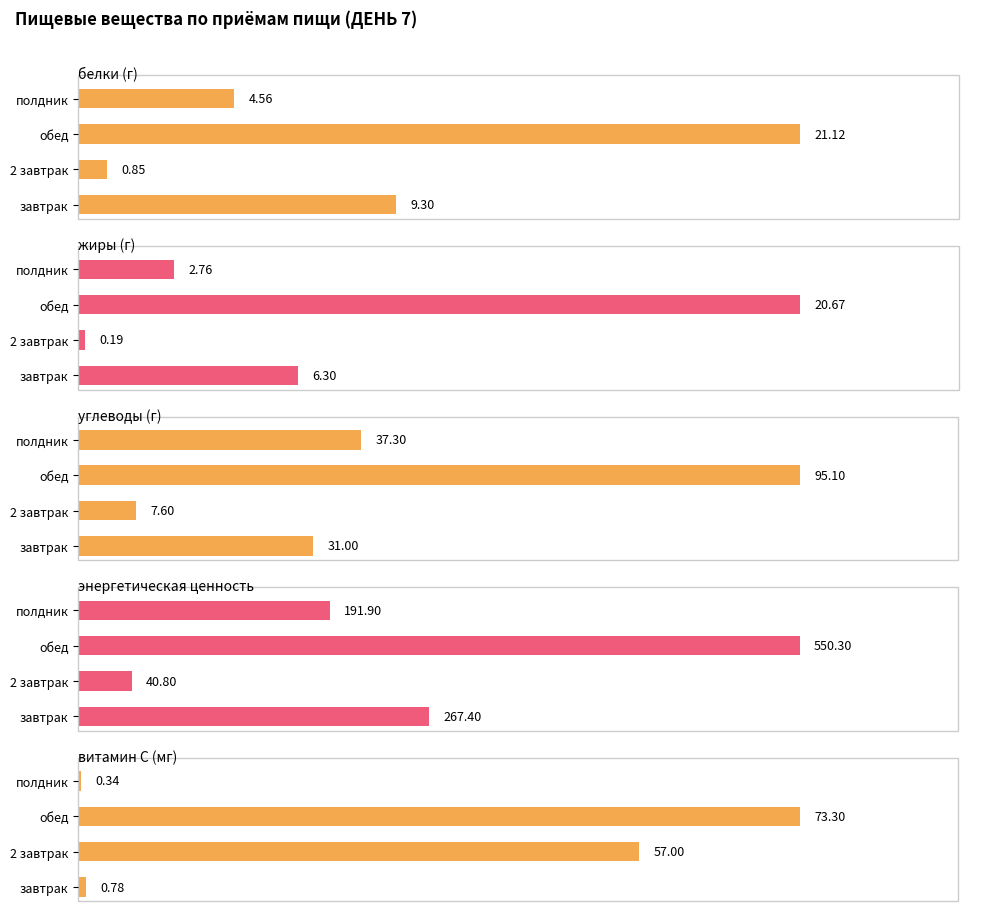

Between полдник and 2 завтрак, which series saw the biggest shift?

энергетическая ценность